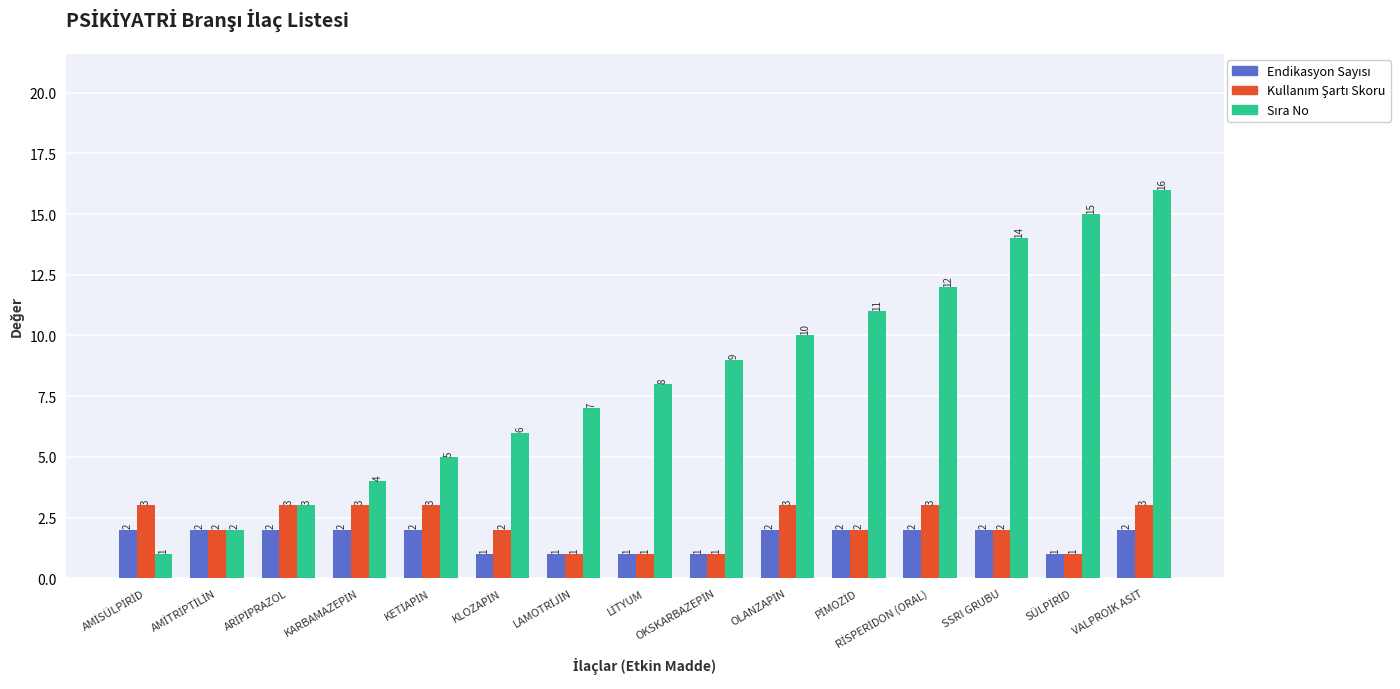

What is the greatest value displayed?

16